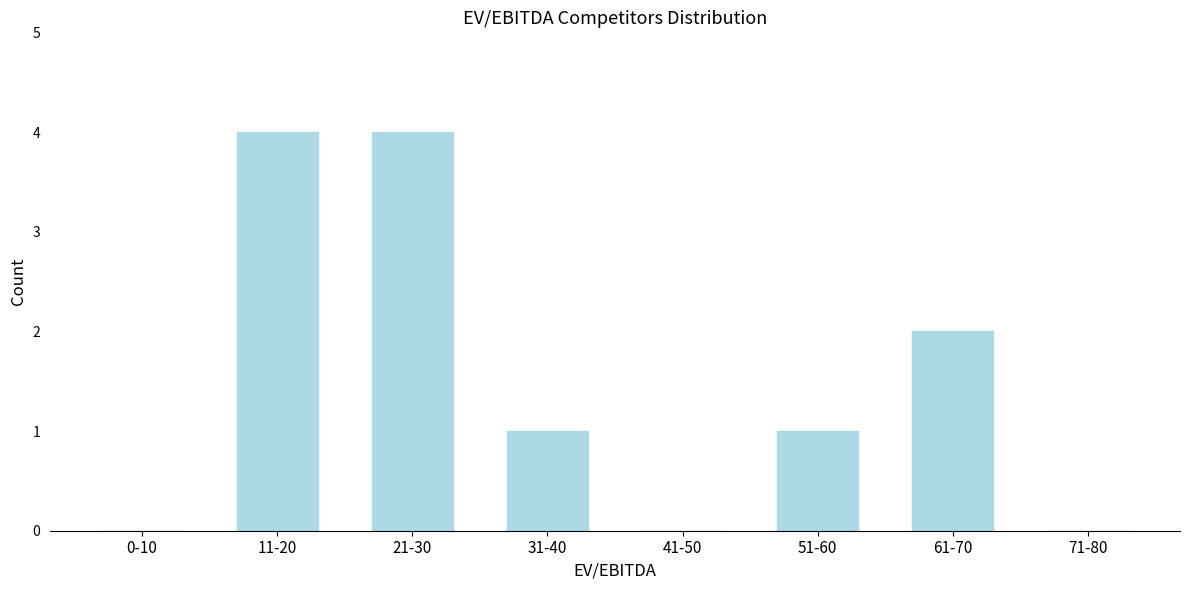

Reading right to left, list all the values displayed in this chart.

71-80=0	61-70=2	51-60=1	41-50=0	31-40=1	21-30=4	11-20=4	0-10=0